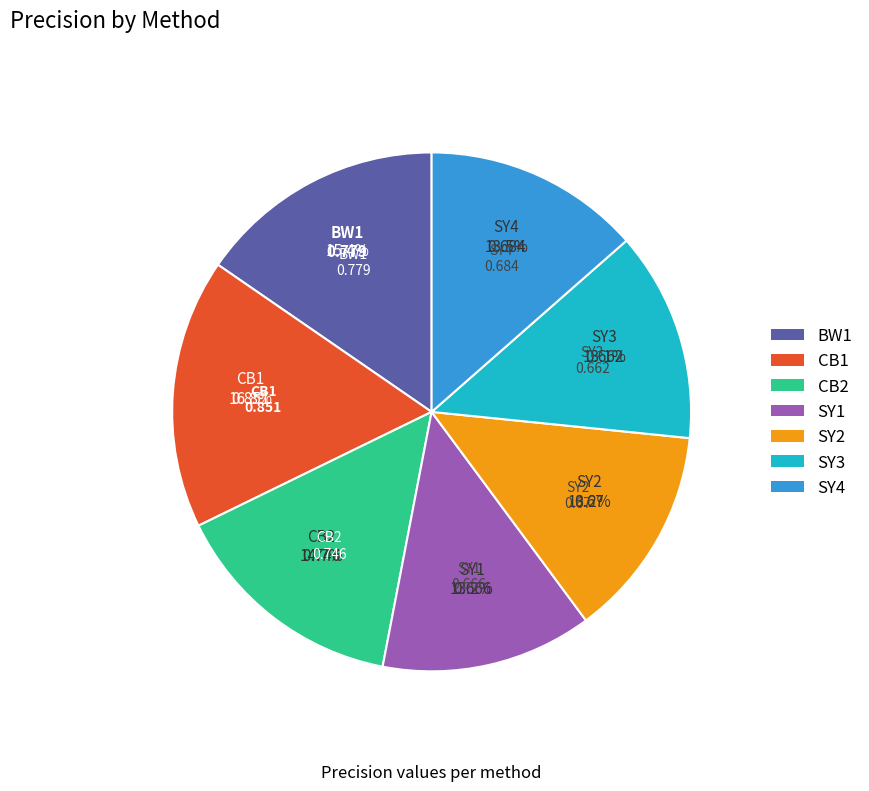

Count the number of slices in the pie.

7